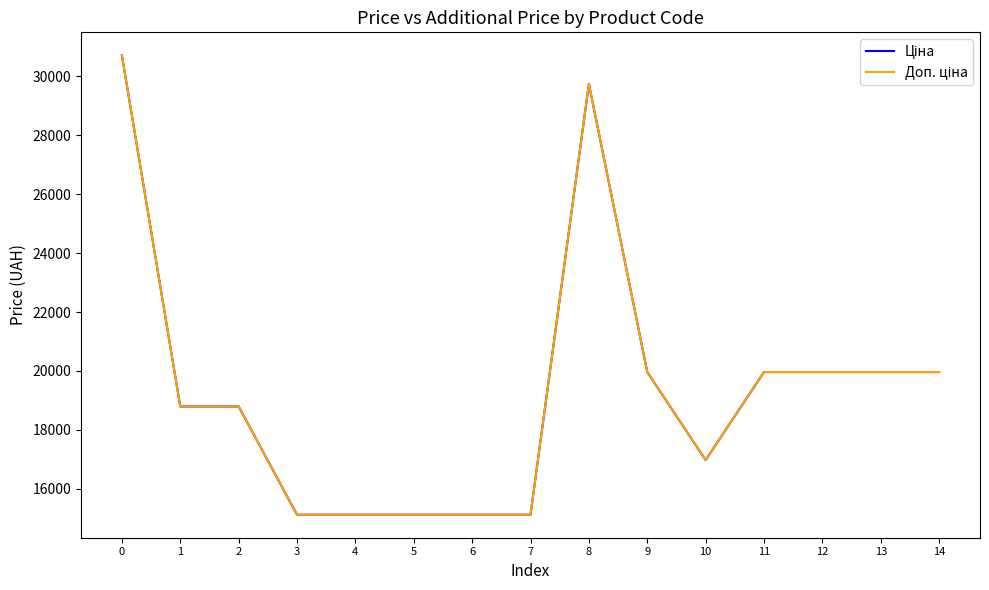

What is the difference between the maximum and minimum values in the Ціна series?

15597.1